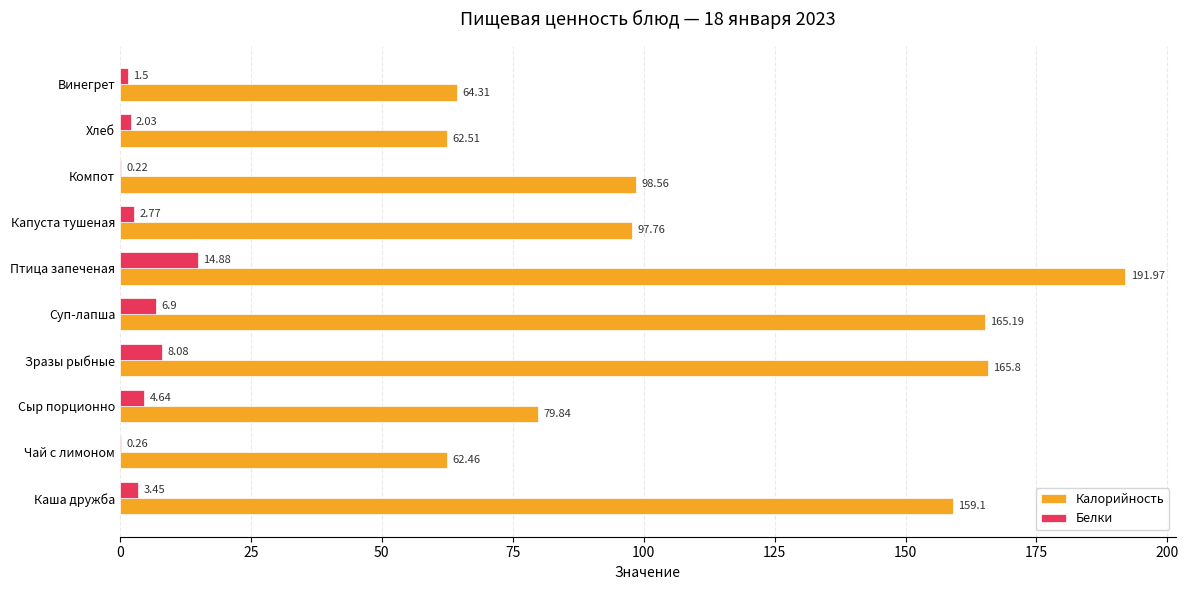

Count the number of categories in the chart.

10